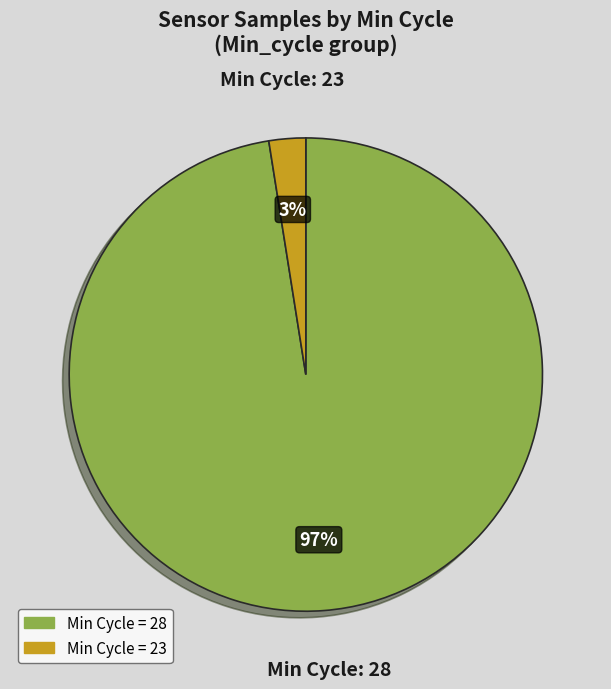

Is there any slice that represents more than half of the pie?

Yes